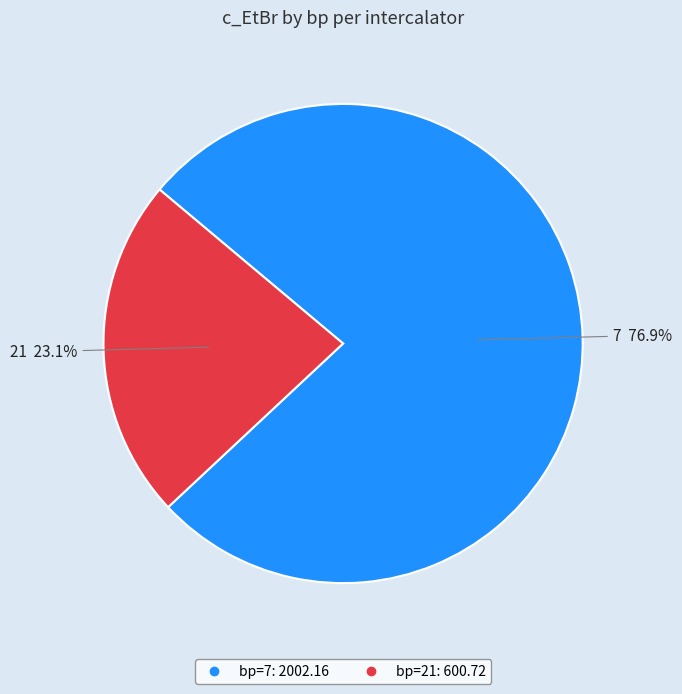

Does any single category account for the majority?

Yes